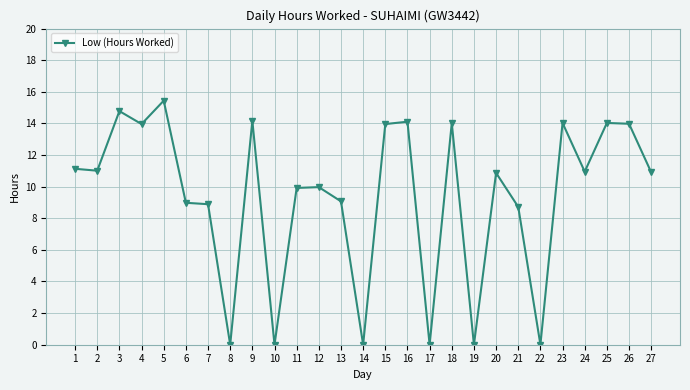

Is it true that the value at 12 is 6.1?

False